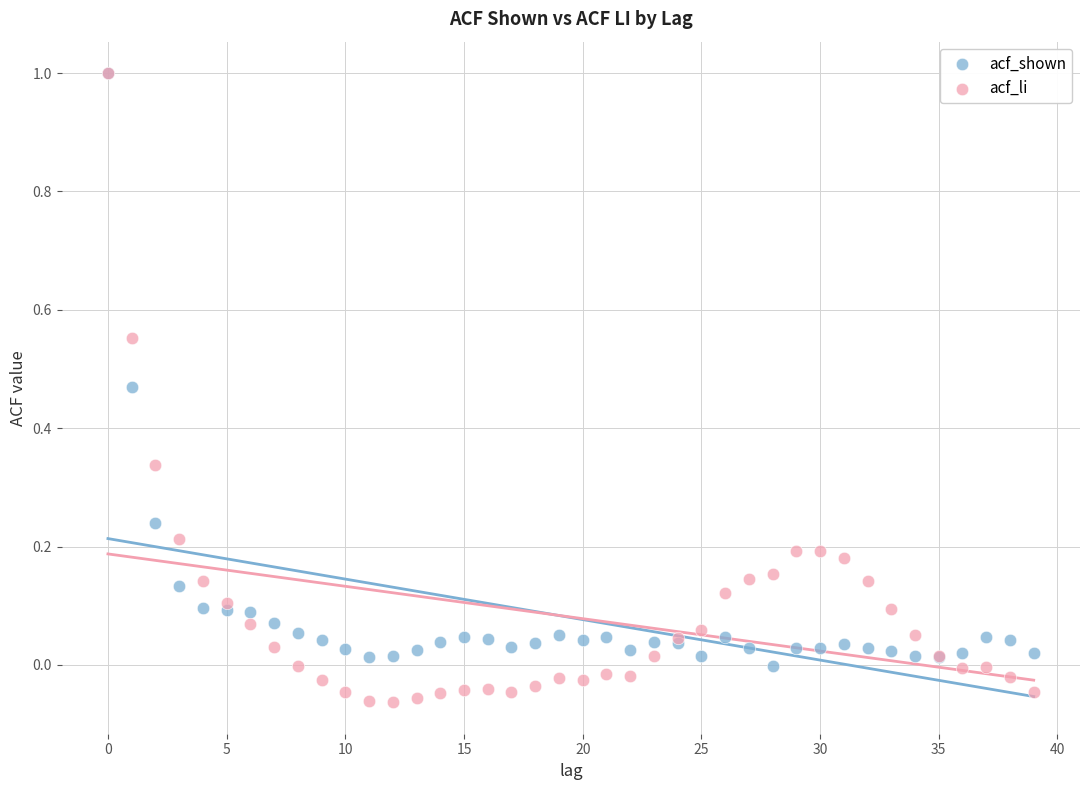

What are all the series names shown in the legend?

acf_shown, acf_li